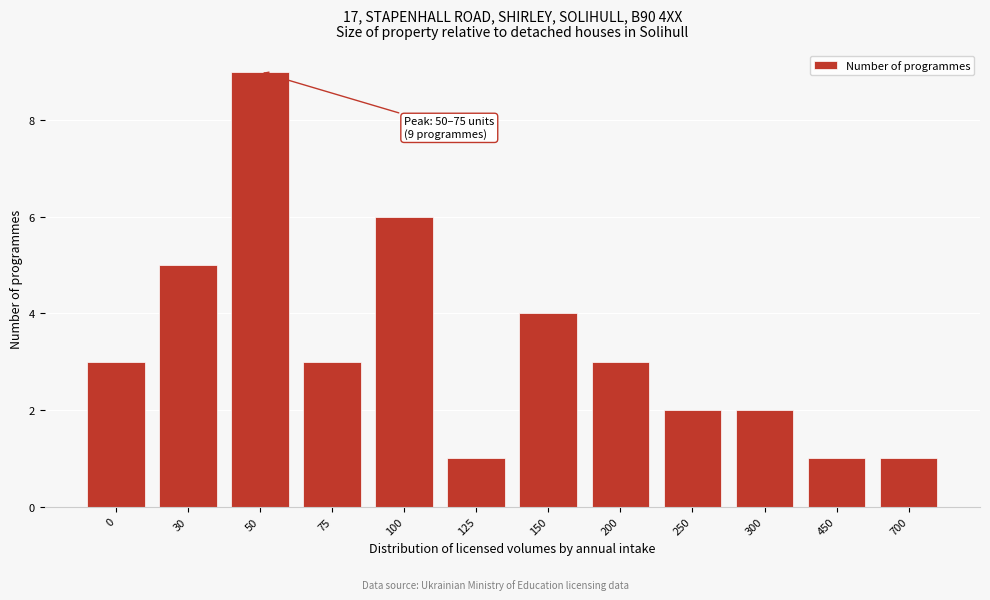

Reading left to right, list all the values displayed in this chart.

3	5	9	3	6	1	4	3	2	2	1	1